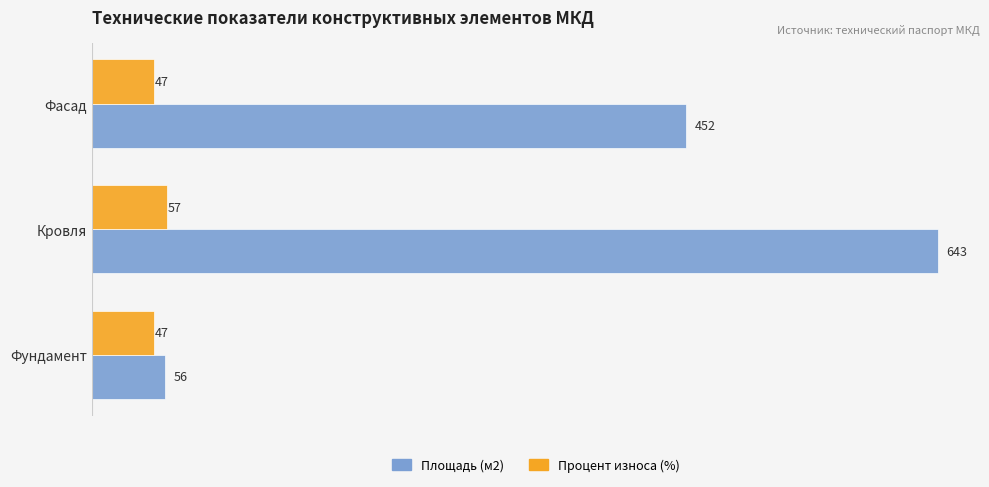

What is the average value of the Площадь (м2) series?

384